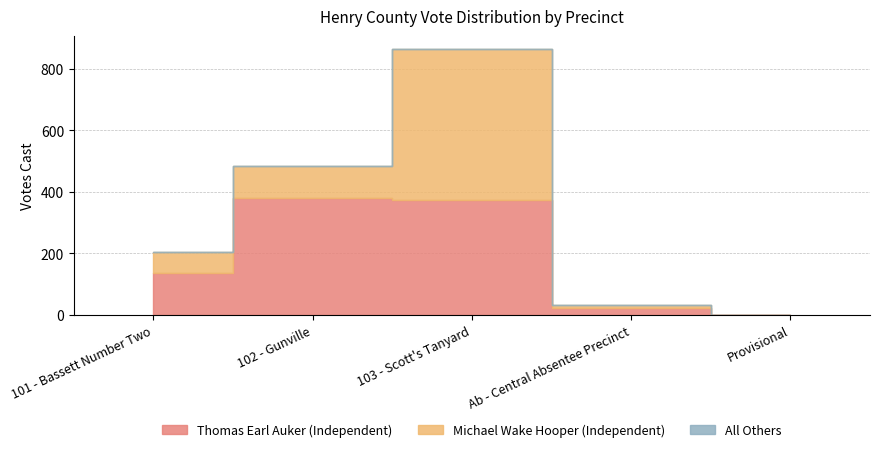

True or false: All Others and Michael Wake Hooper (Independent) intersect in this chart.

False